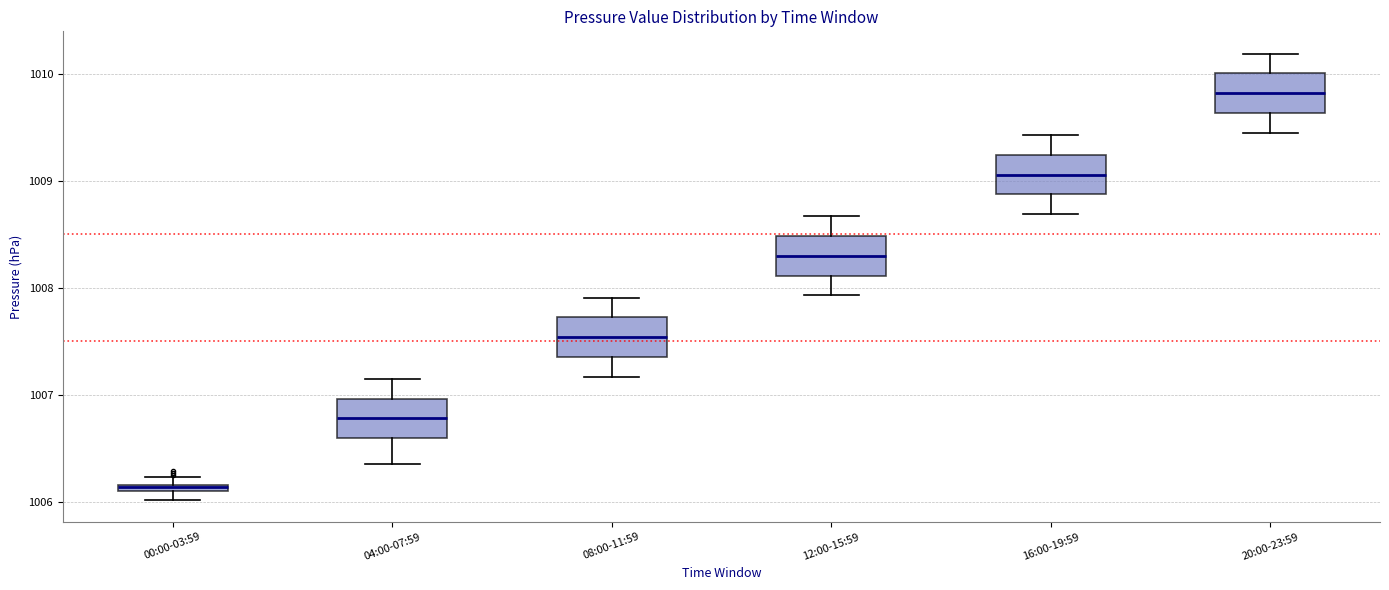

Where is the lower edge of the box for 20:00-23:59 on the y-axis? The values are not printed on the chart, so give them approximately, as read against the axis.

1009.6